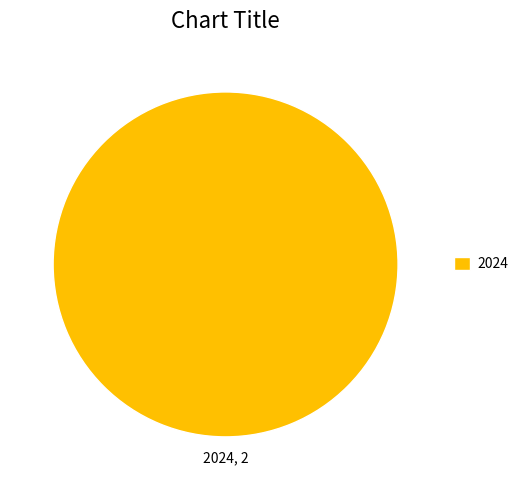

The 2024 slice represents 89% of the pie. True or false?

False